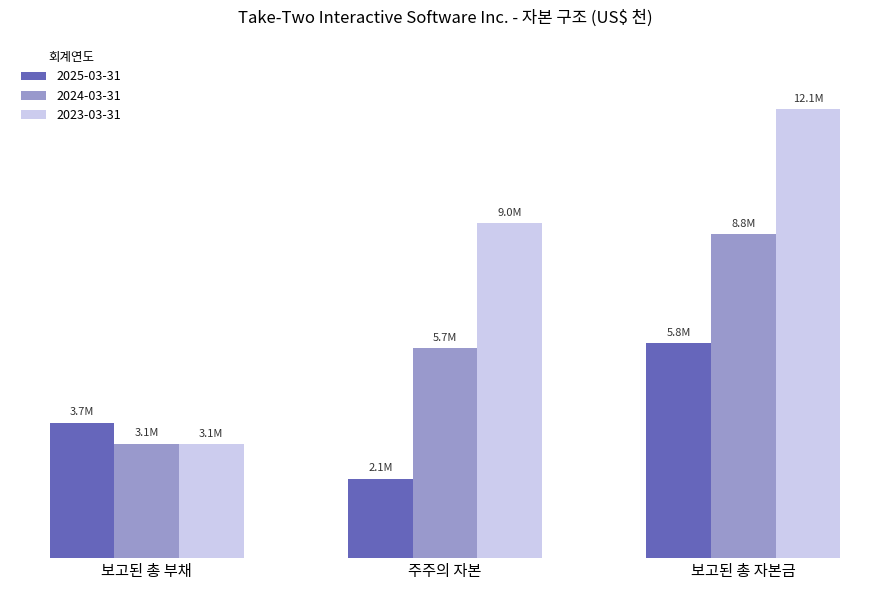

Reading right to left, extract all data points from this chart.

2025-03-31: 5798800	2137700	3661100
2024-03-31: 8750800	5667900	3082900
2023-03-31: 12122300	9042500	3079800